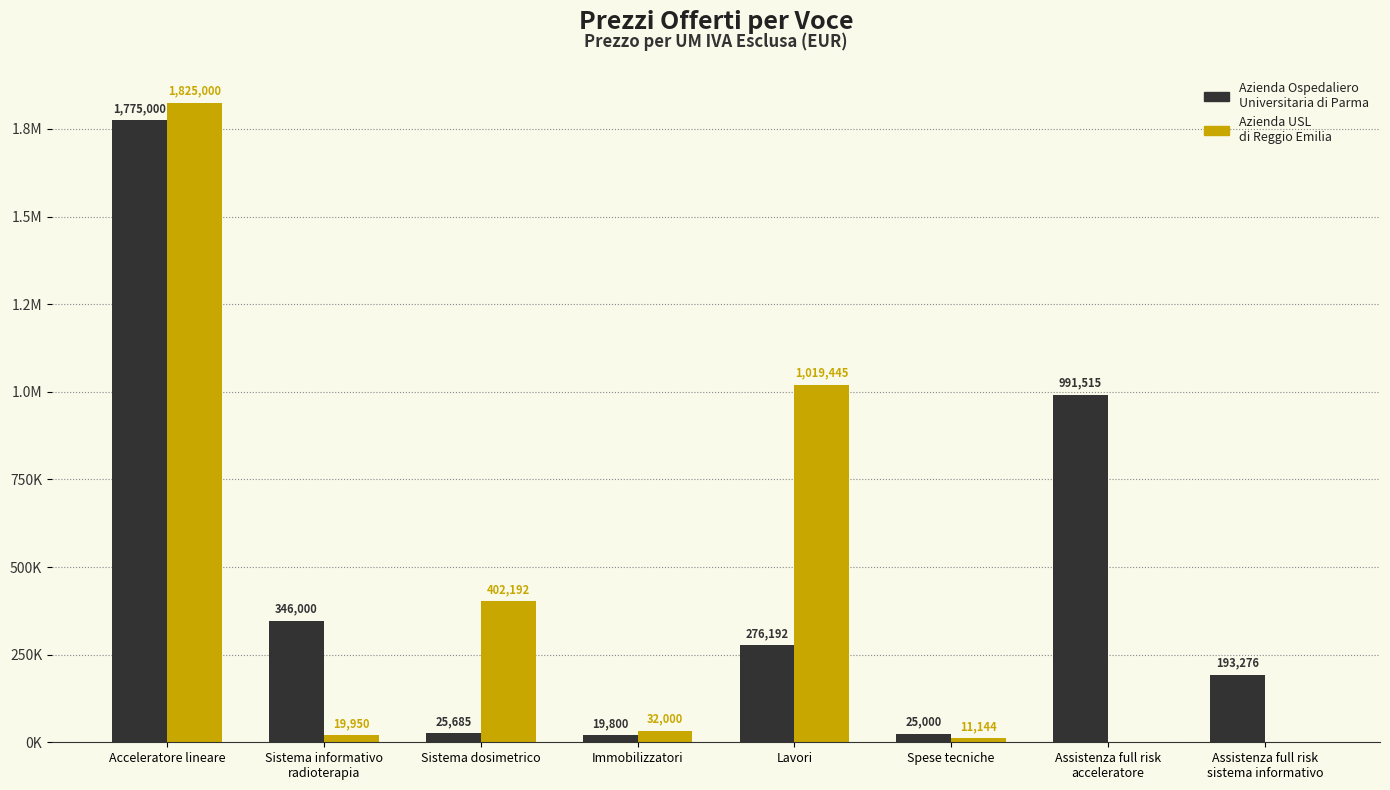

What are all the series names shown in the legend?

Azienda Ospedaliero Universitaria di Parma, Azienda USL di Reggio Emilia